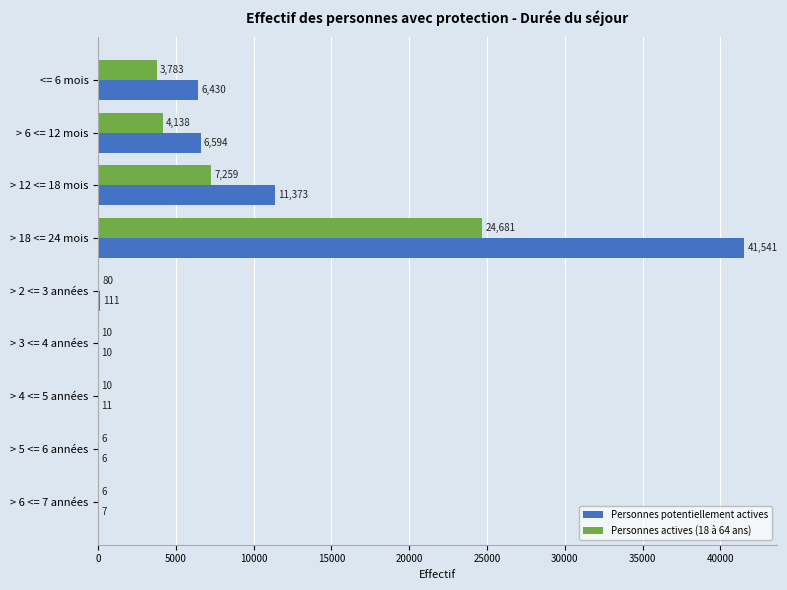

What is the sum of the Personnes potentiellement actives values at > 6 <= 7 années and <= 6 mois?

6437